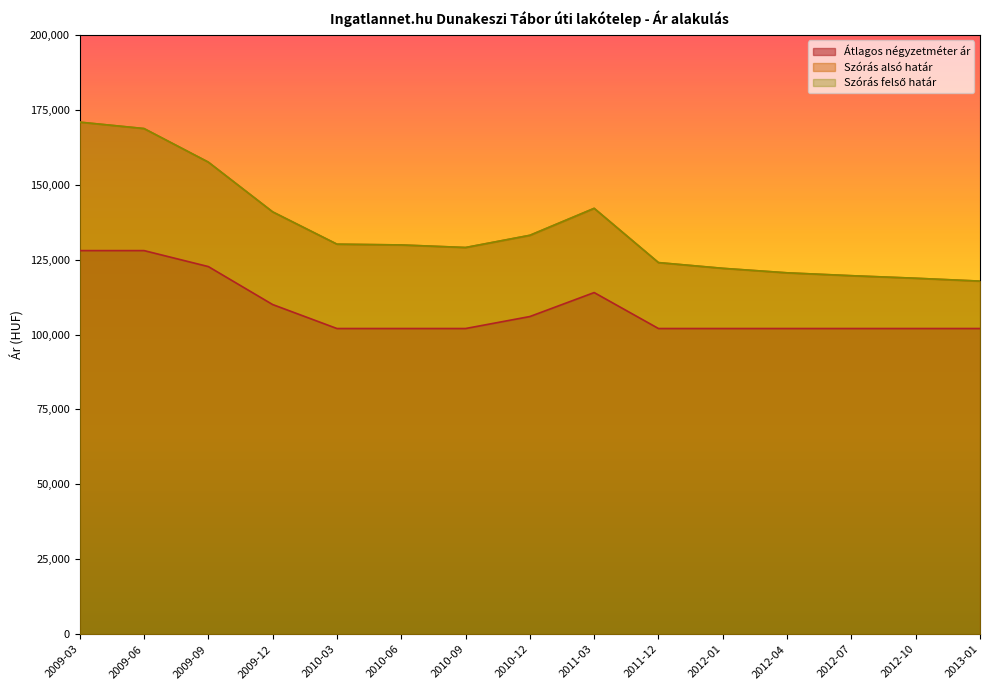

What is the difference between the Szórás felső határ values at 2012-04 and 2011-12?

3412